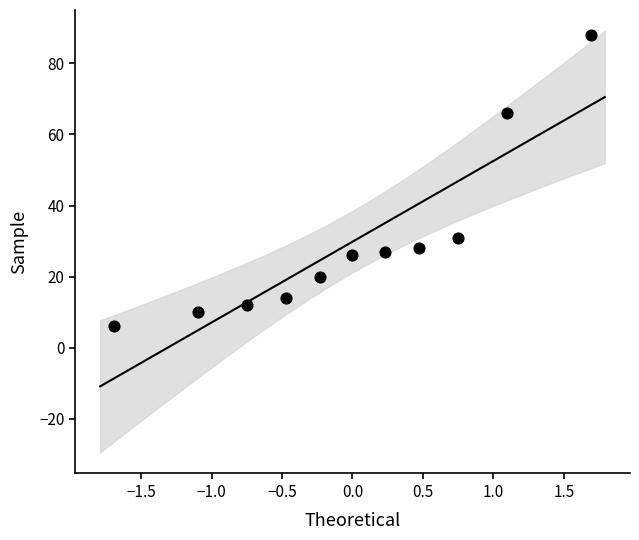

What Y value in the scatter plot is closest to 47?

31